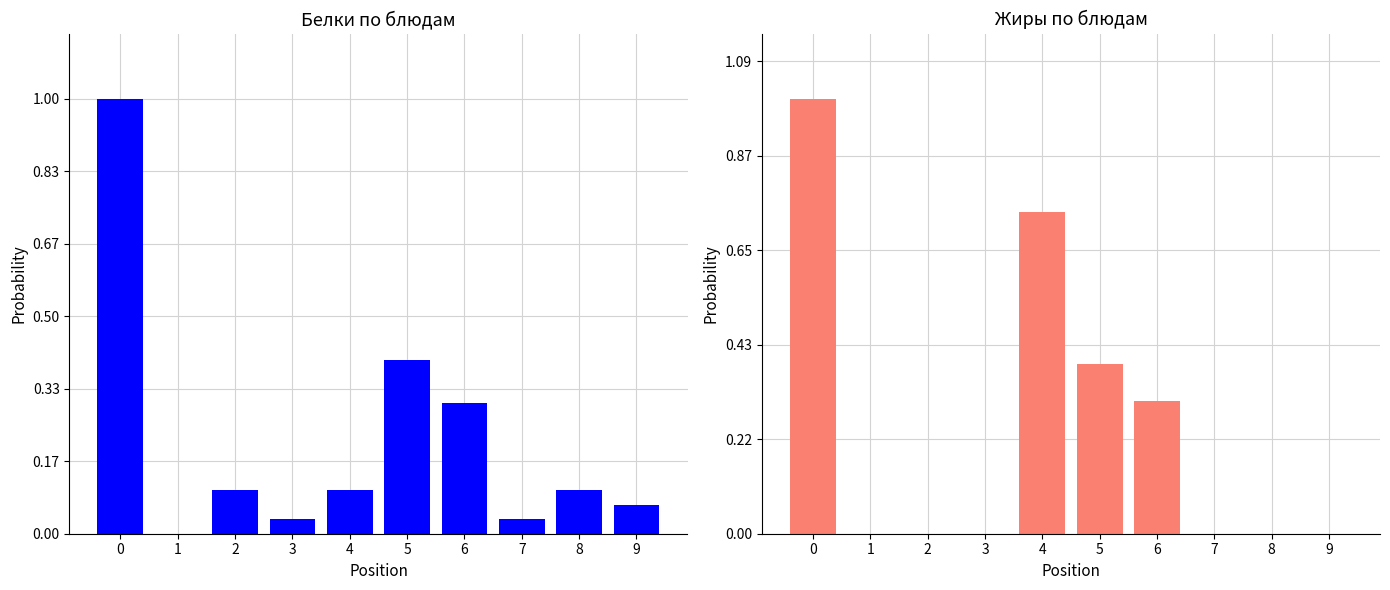

What is the sum of the Белки values at 8 and 5?

15